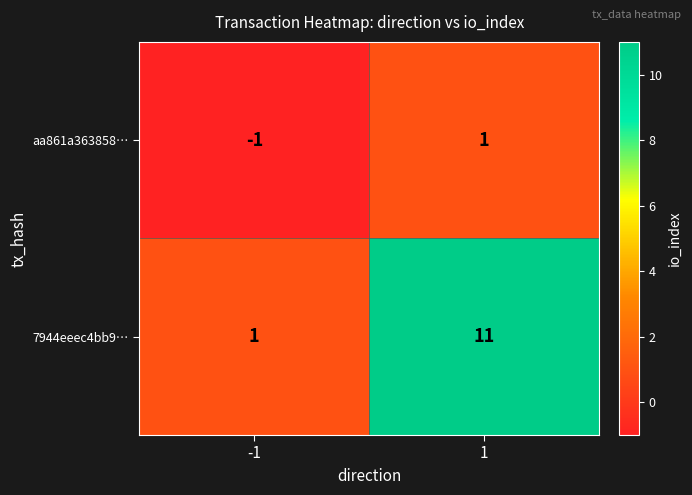

The value of 7944eeec4bb9… at -1 is 0. True or false?

False